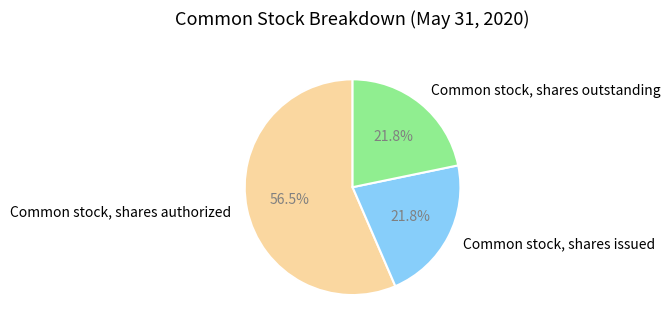

Do Common stock, shares issued and Common stock, shares authorized together represent more than half of the pie?

Yes